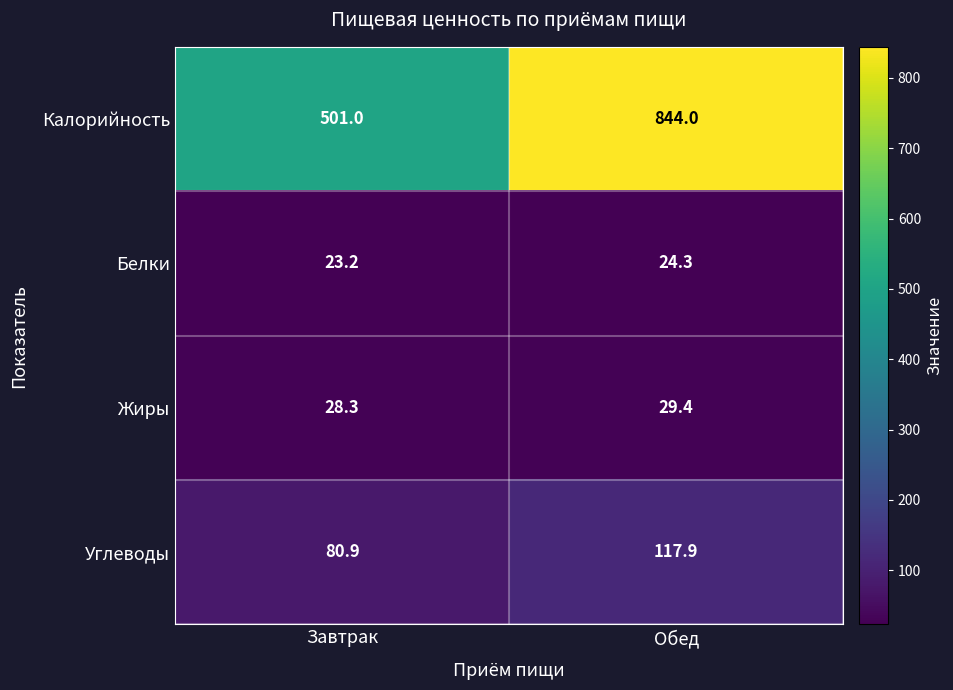

True or false: Жиры has a value of 47.1 at Завтрак.

False